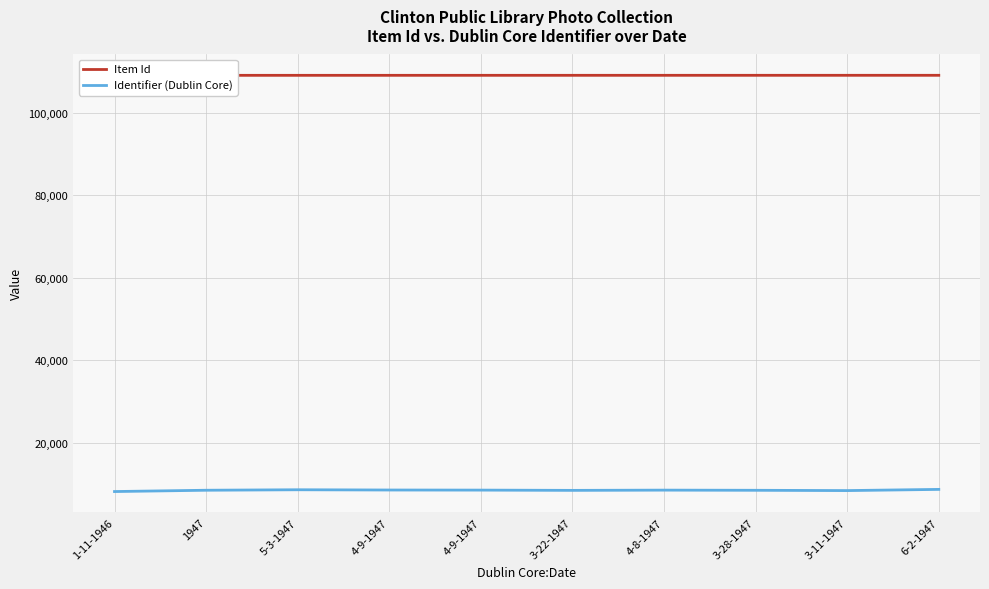

Which category has the highest value in the Item Id series?

6-2-1947